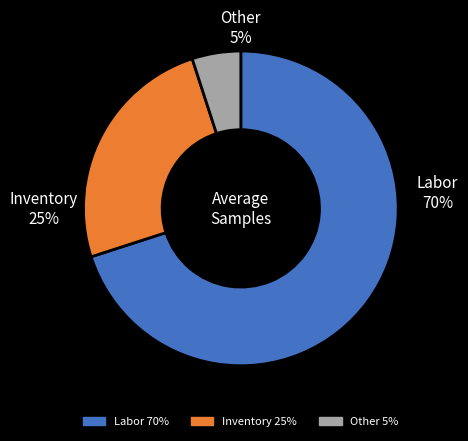

True or false: 37 accounts for 1% of the total.

False